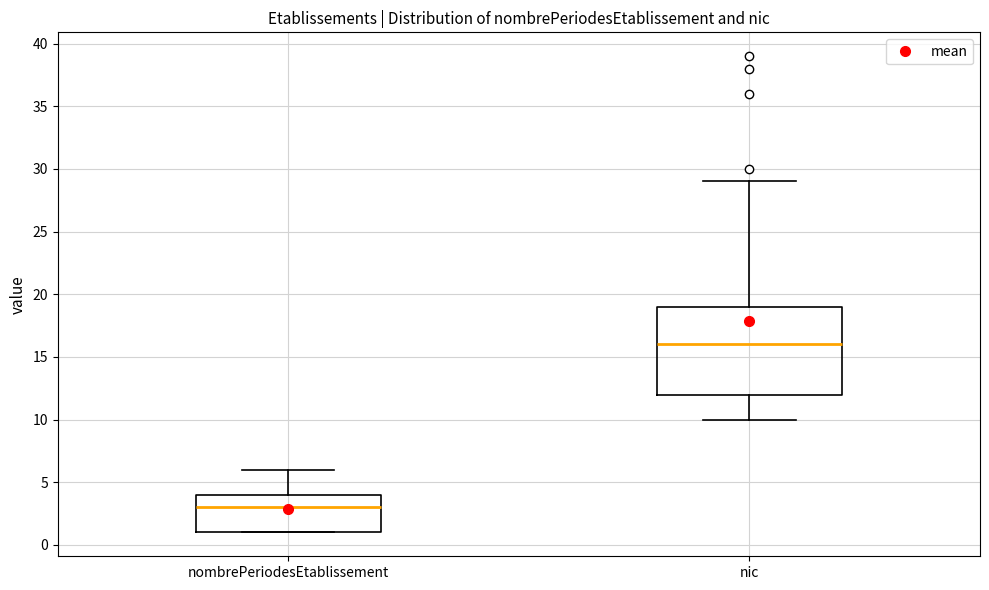

Reading left to right, transcribe this box plot: for each box, give where its median line is, the range the box spans, and where its two whiskers end, as read against the y-axis. The values are not printed on the chart, so give them approximately, as read against the axis.

nombrePeriodesEtablissement: median 3, box 1 to 4, whiskers 1 to 6
nic: median 16, box 12 to 19, whiskers 10 to 29